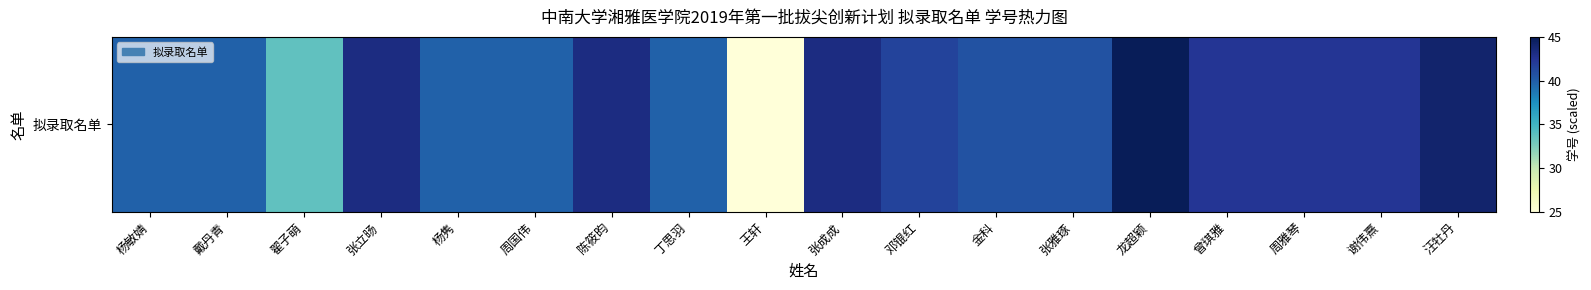

What value does the data have at 王轩?

25.0